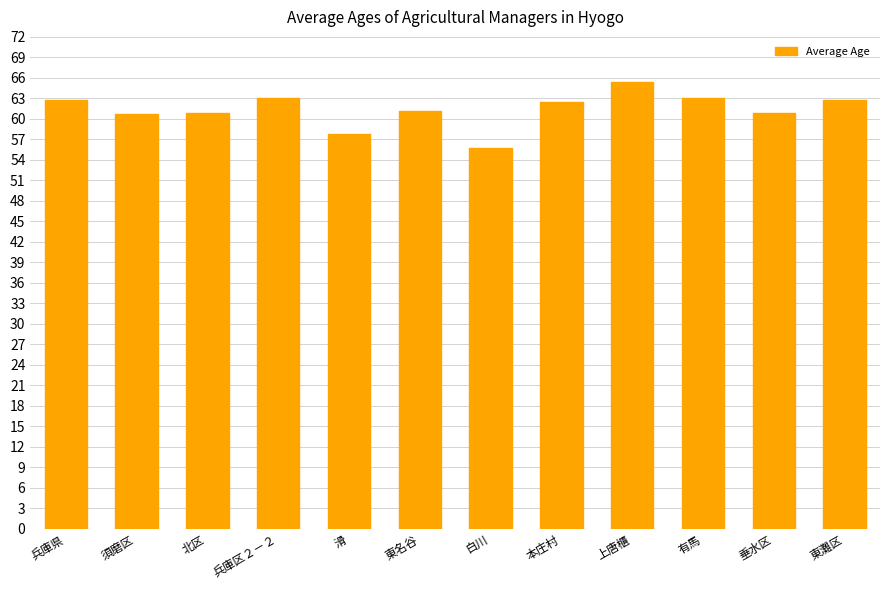

What position from the right is 兵庫県?

12